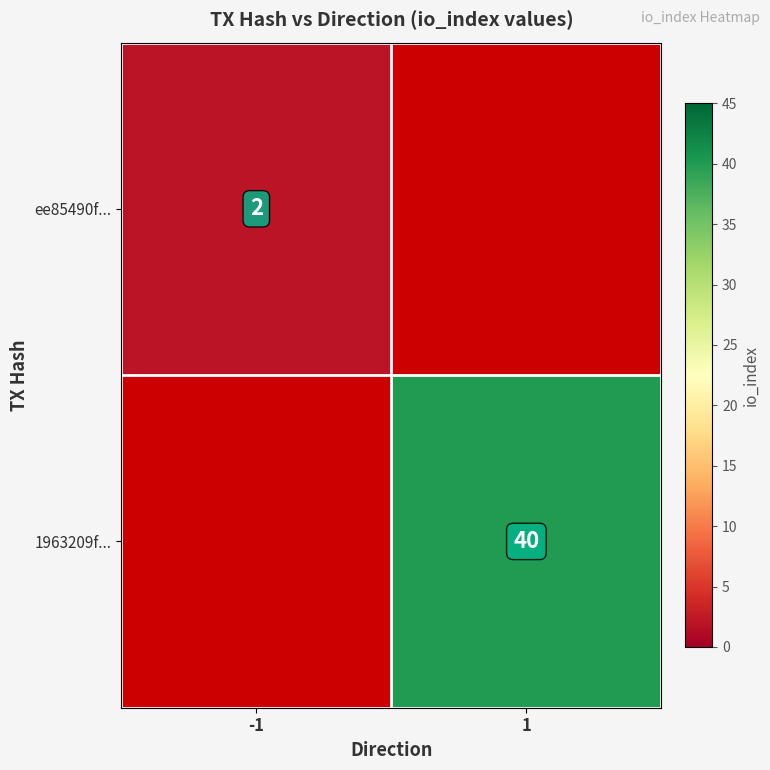

True or false: 1963209f... has a value of 18 at 1.

False